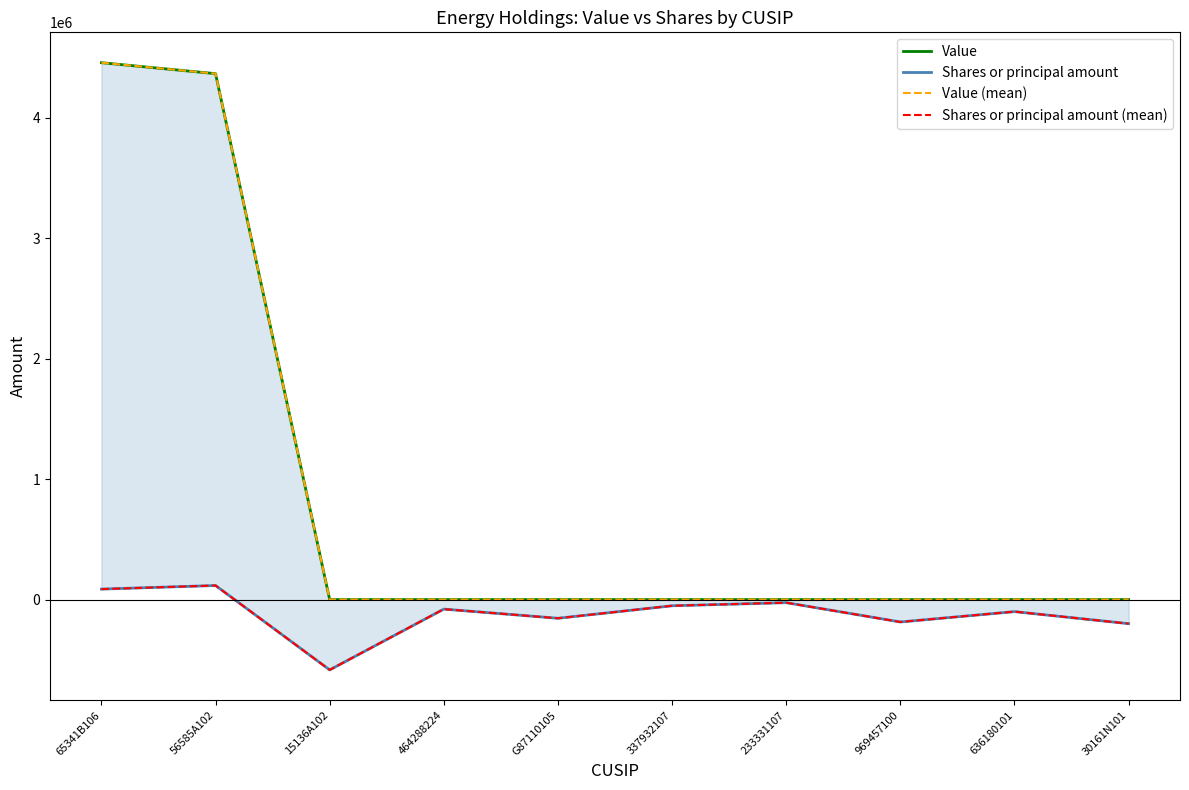

Between 65341B106 and 30161N101, which series saw the biggest shift?

Value